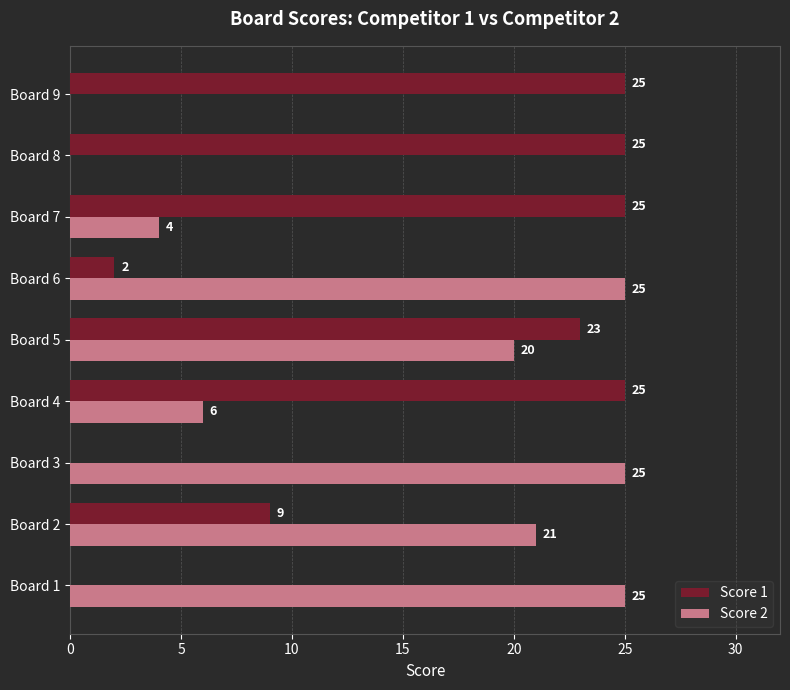

The value of Score 2 at Board 6 is 25. True or false?

True